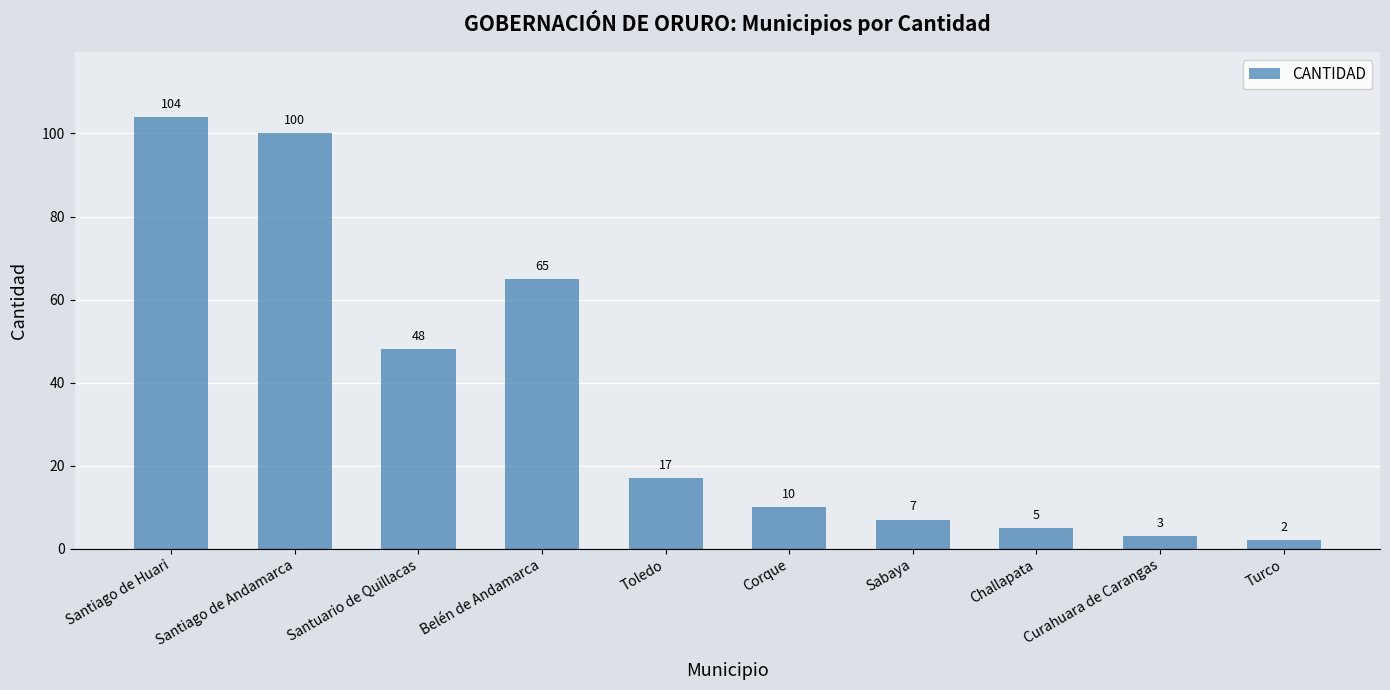

What is the label of the 1st bar from the right?

Turco